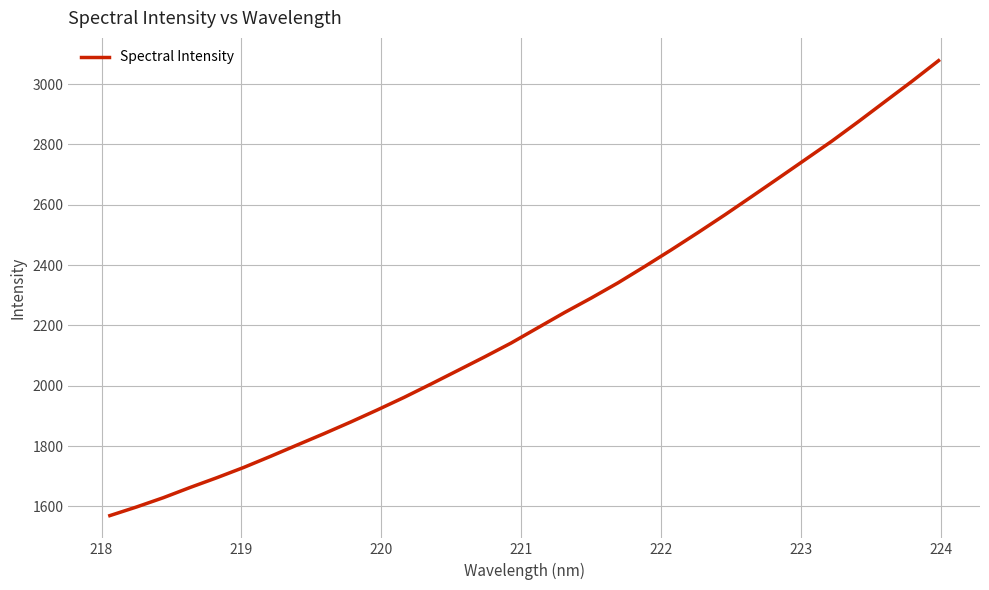

How many values are below 2192?

16